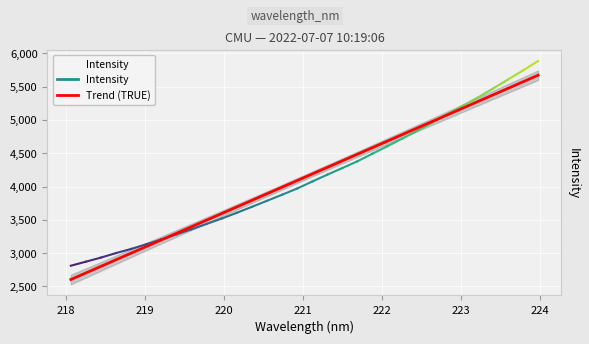

How many data points in Intensity are less than 4074?

16